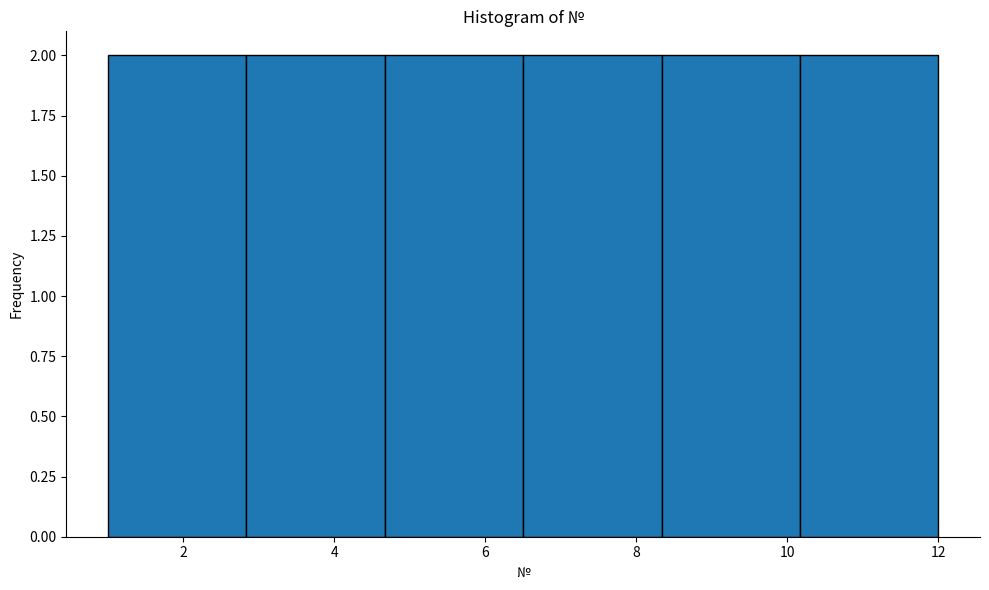

How tall is the bar that spans 10.2 to 12.0 on the x-axis? Neither the bar edges nor the heights are printed on the chart, so give them approximately, as read against the axes.

2